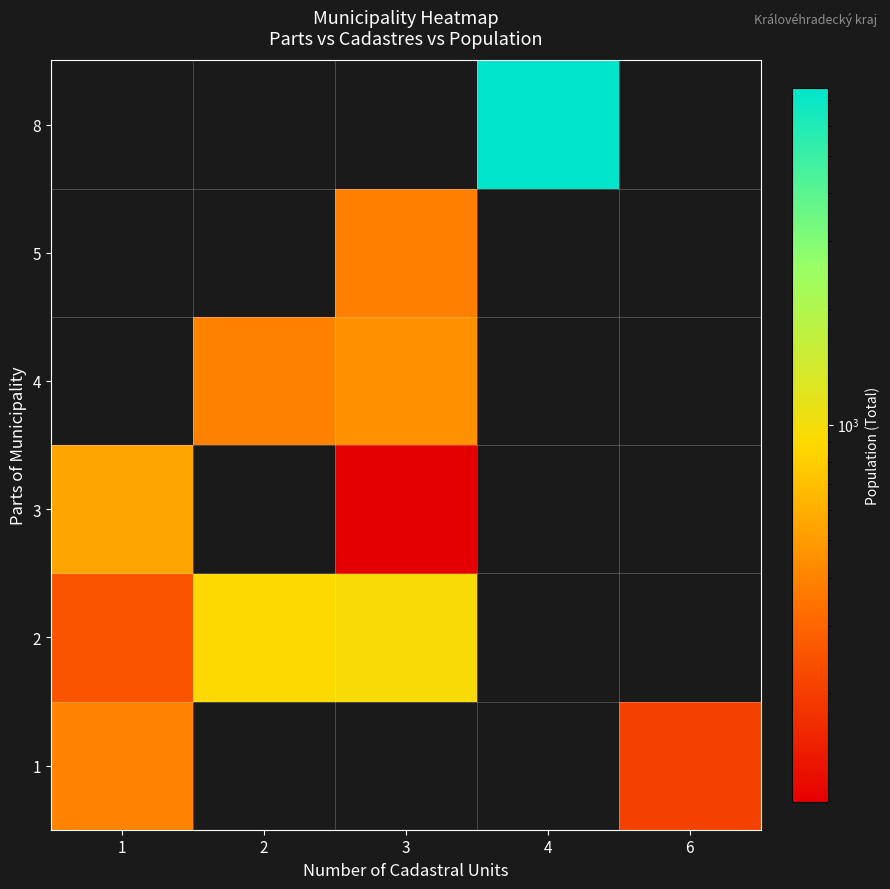

What is the minimum value shown in the chart?

104.0